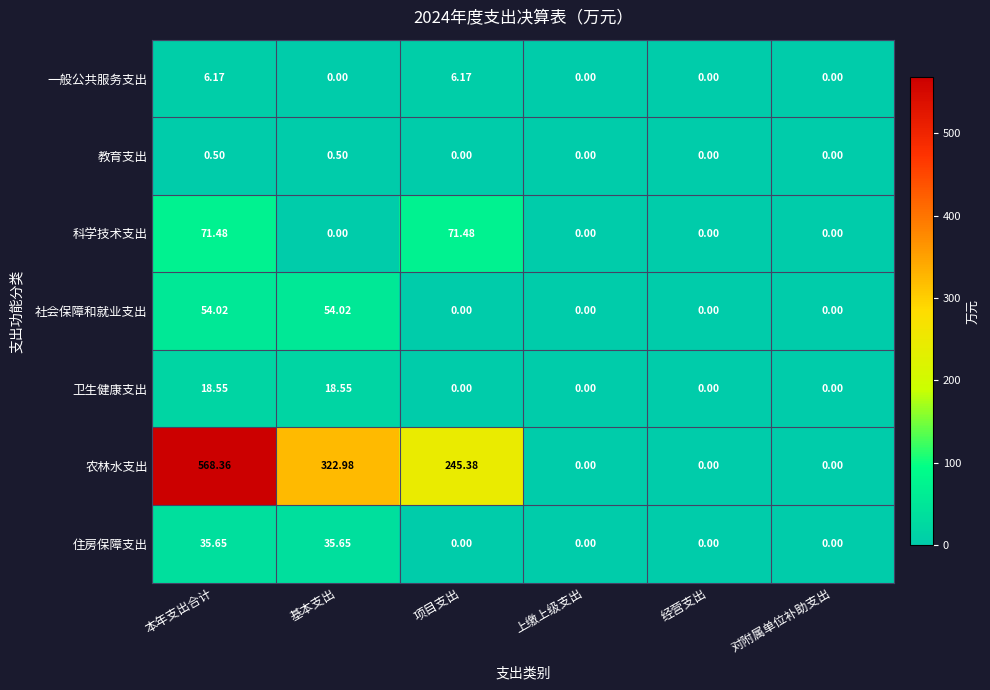

Rank the series by their maximum value, from lowest to highest.

教育支出, 一般公共服务支出, 卫生健康支出, 住房保障支出, 社会保障和就业支出, 科学技术支出, 农林水支出